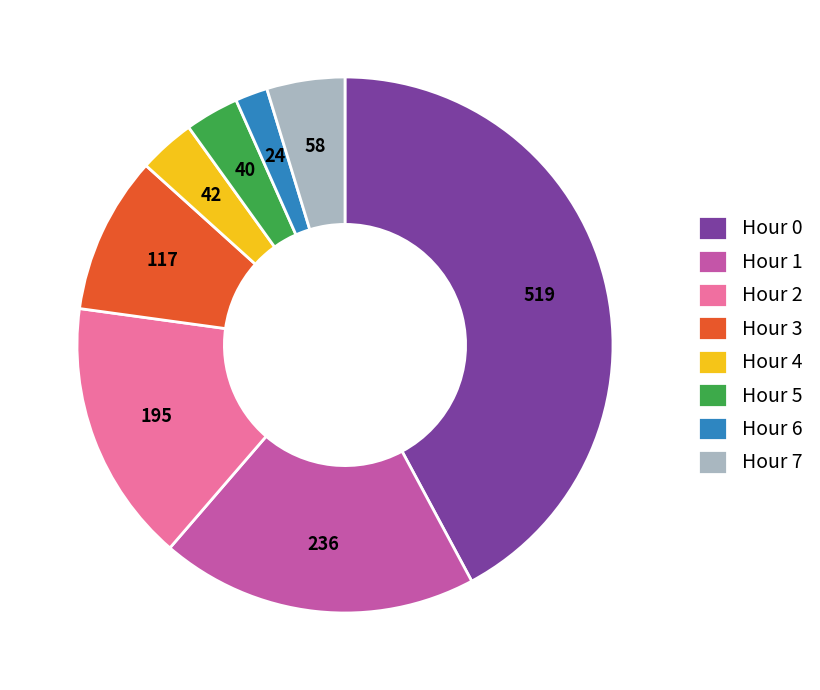

Is the sum of Hour 4 and Hour 2 greater than half?

No